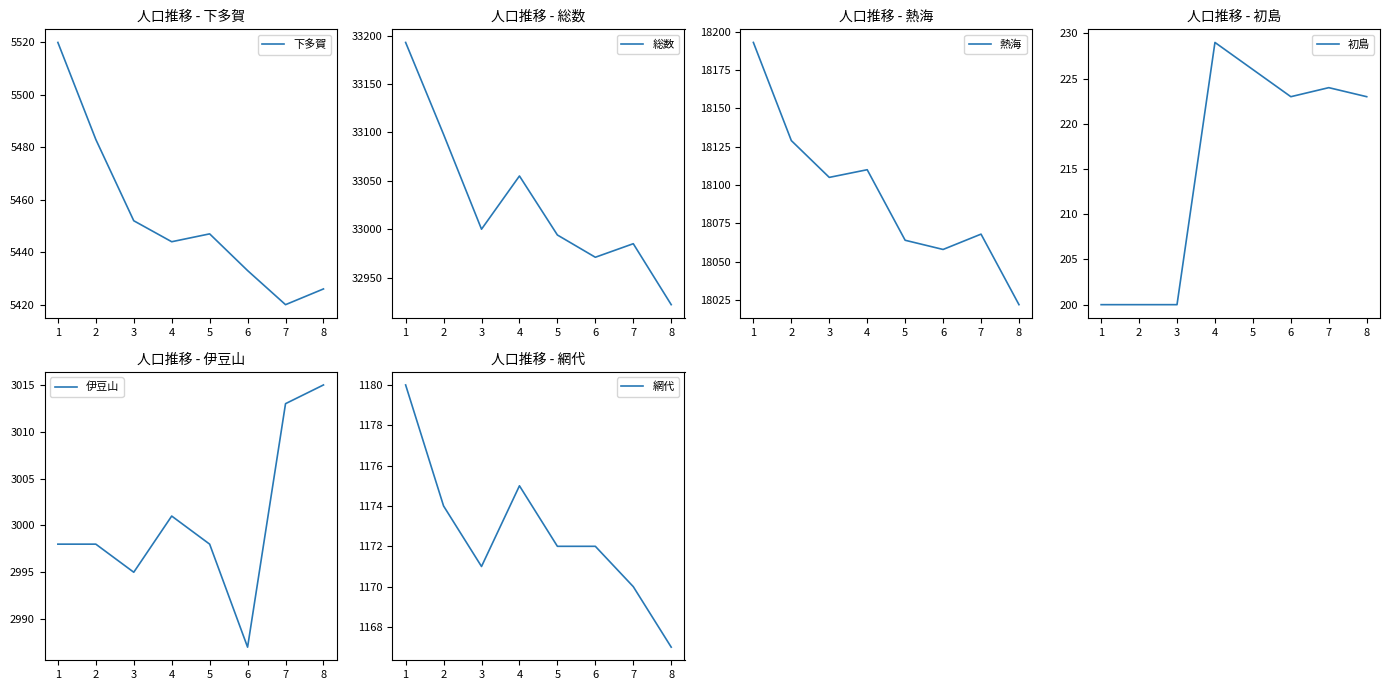

True or false: 伊豆山 and 初島 cross at least once.

False